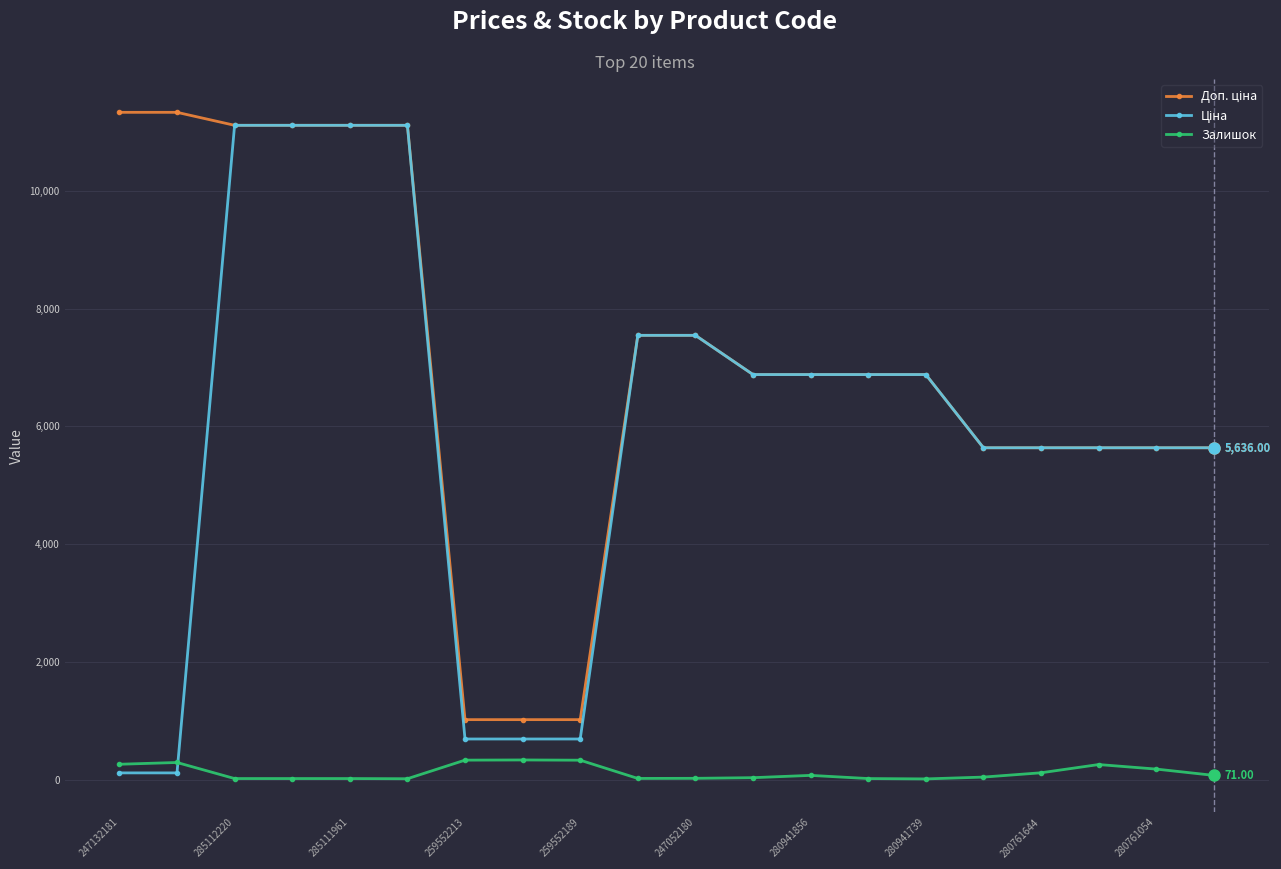

At how many categories does at least one series exceed 3813?

17